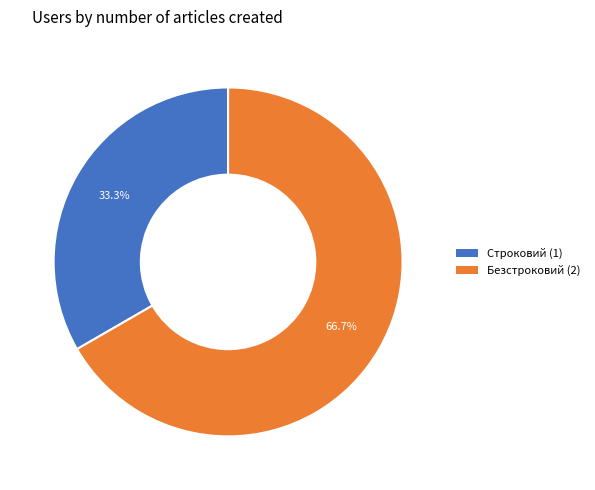

What percentage is the Строковий slice, to the nearest percent?

33%